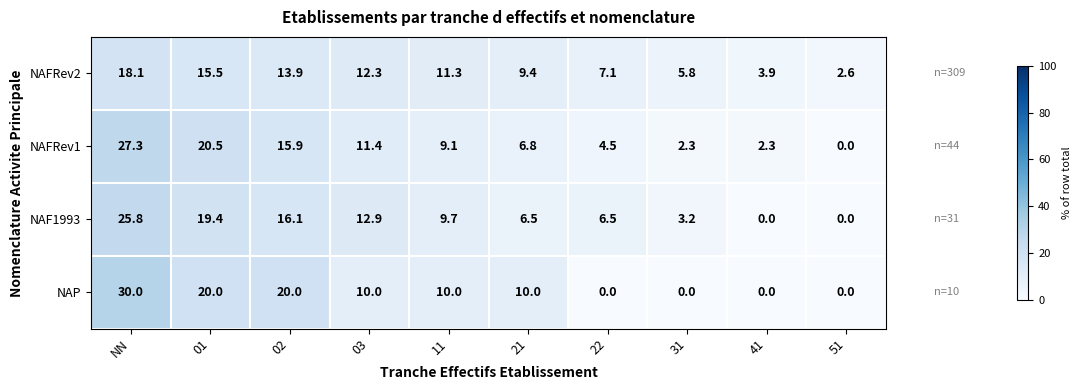

True or false: NAFRev2 has a value of 1.1 at 51.

False